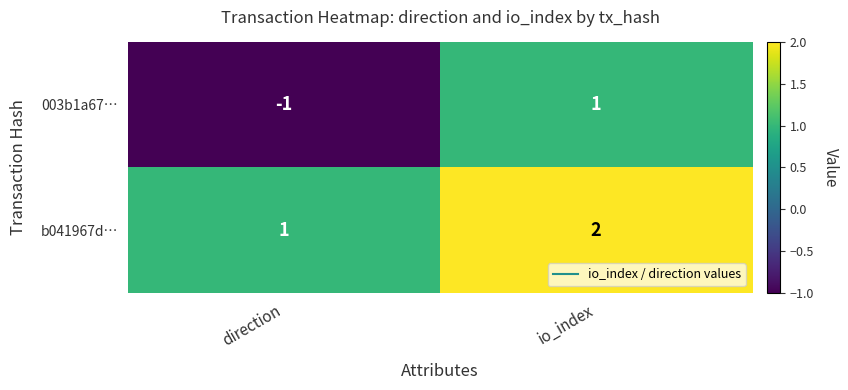

What is the spread (max minus min) of values at direction?

2